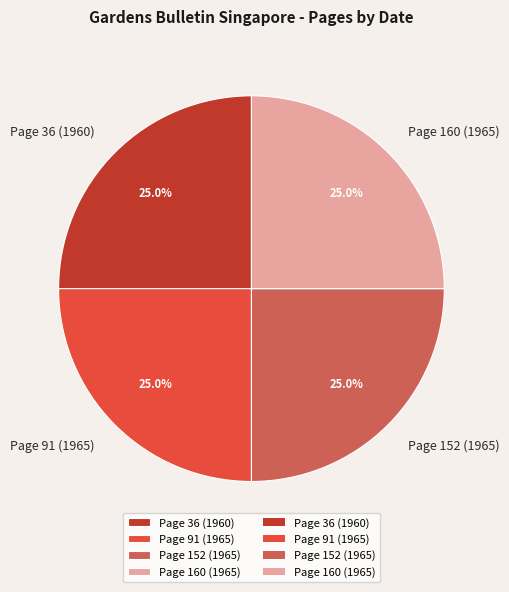

Is there a majority slice in this chart?

No